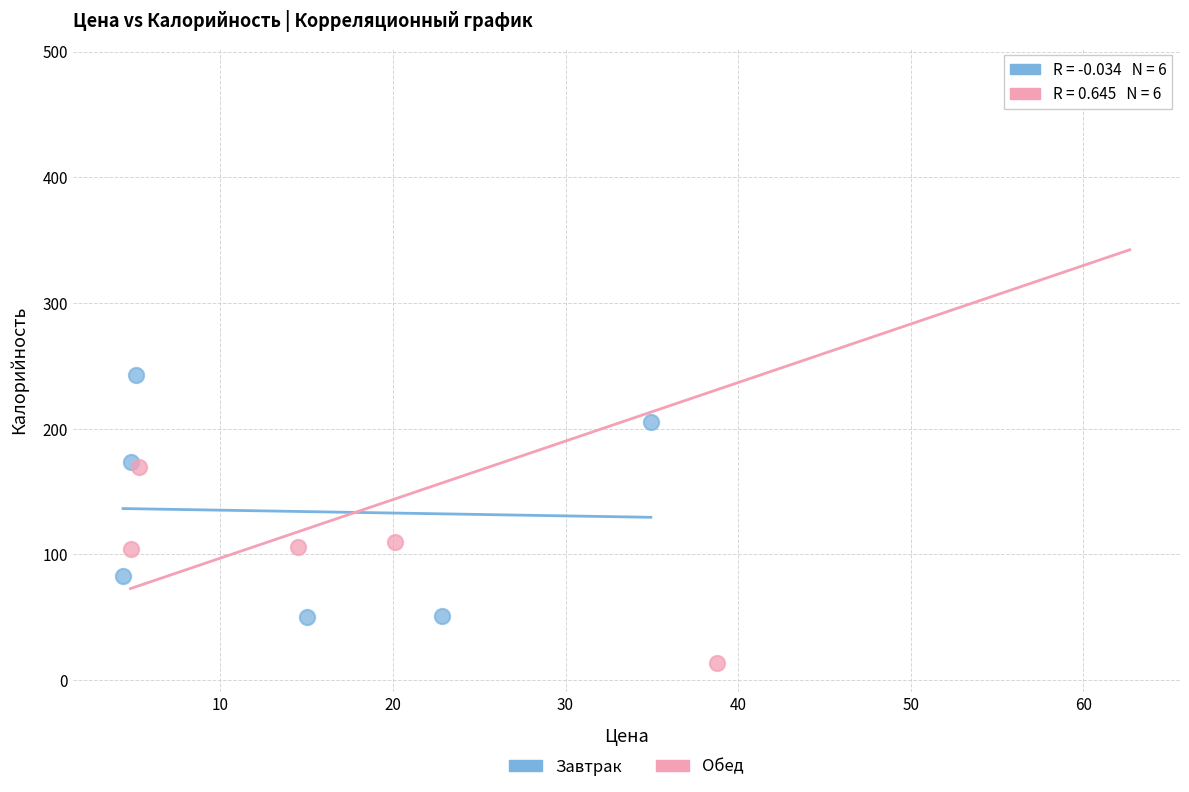

Which series reaches the maximum Y coordinate?

Обед